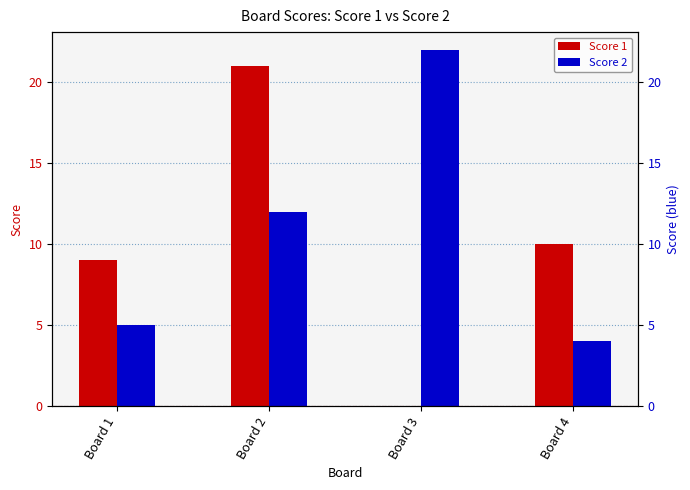

At which category is the sum across all series the highest?

Board 2